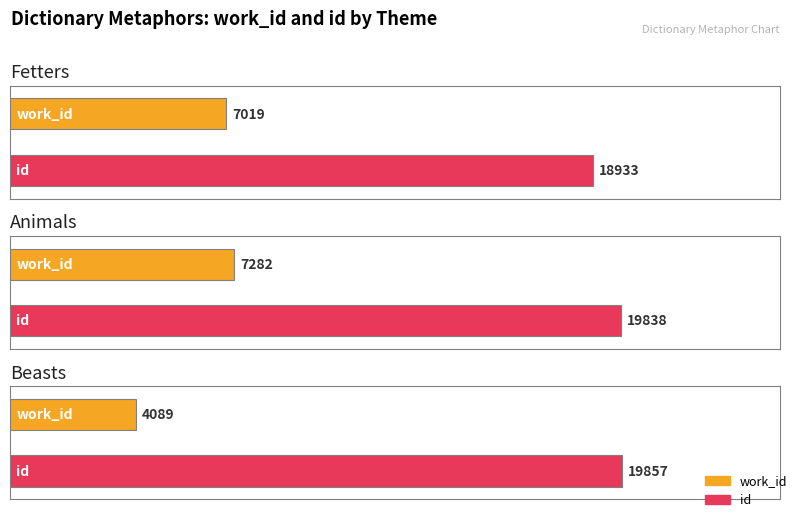

What is the label of the 3rd bar from the right?

Fetters